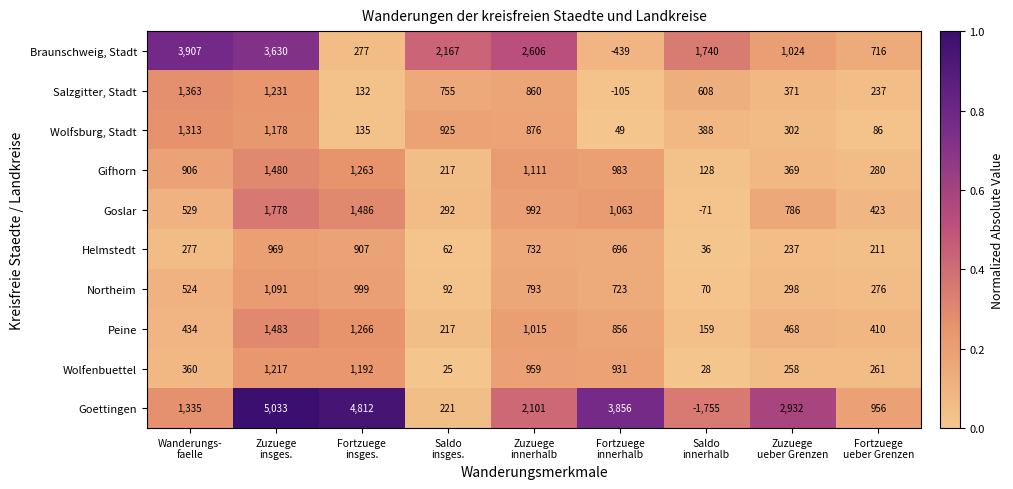

How many categories are shown in the chart?

9